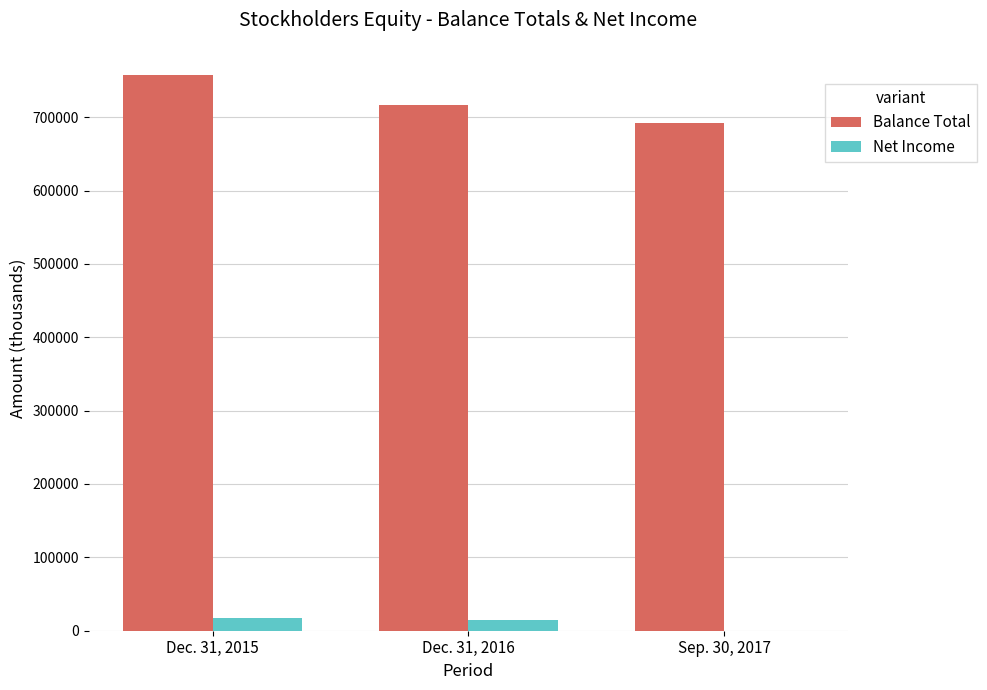

Is it true that Balance Total equals 1153419 at Sep. 30, 2017?

False